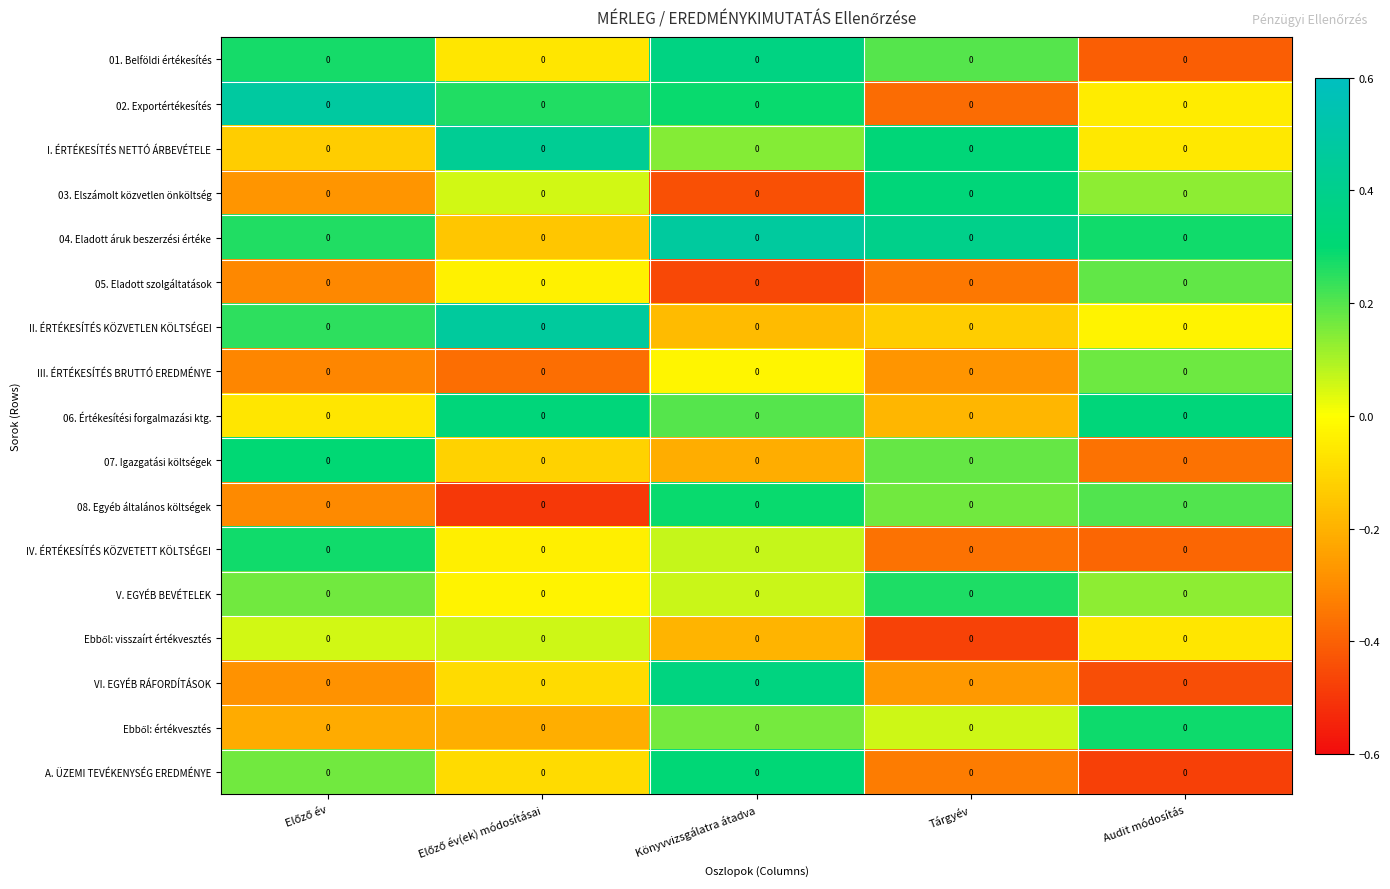

Rank the categories by 07. Igazgatási költségek value from lowest to highest.

Audit módosítás, Könyvvizsgálatra átadva, Előző év(ek) módosításai, Tárgyév, Előző év